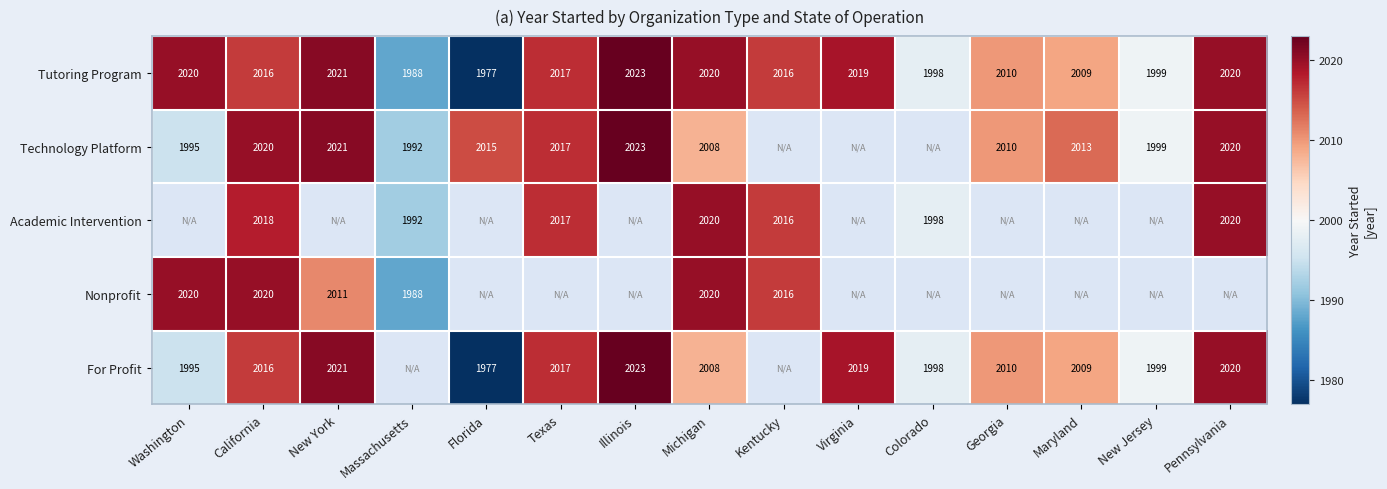

At which category is the sum across all series the highest?

California